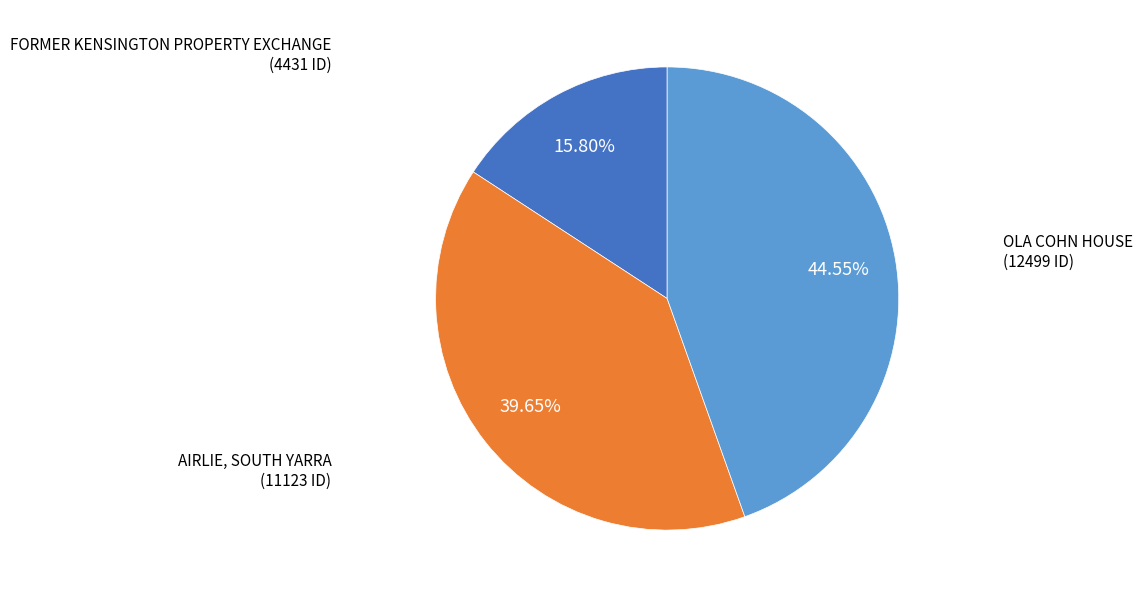

What percentage is the OLA COHN HOUSE slice, to the nearest percent?

45%